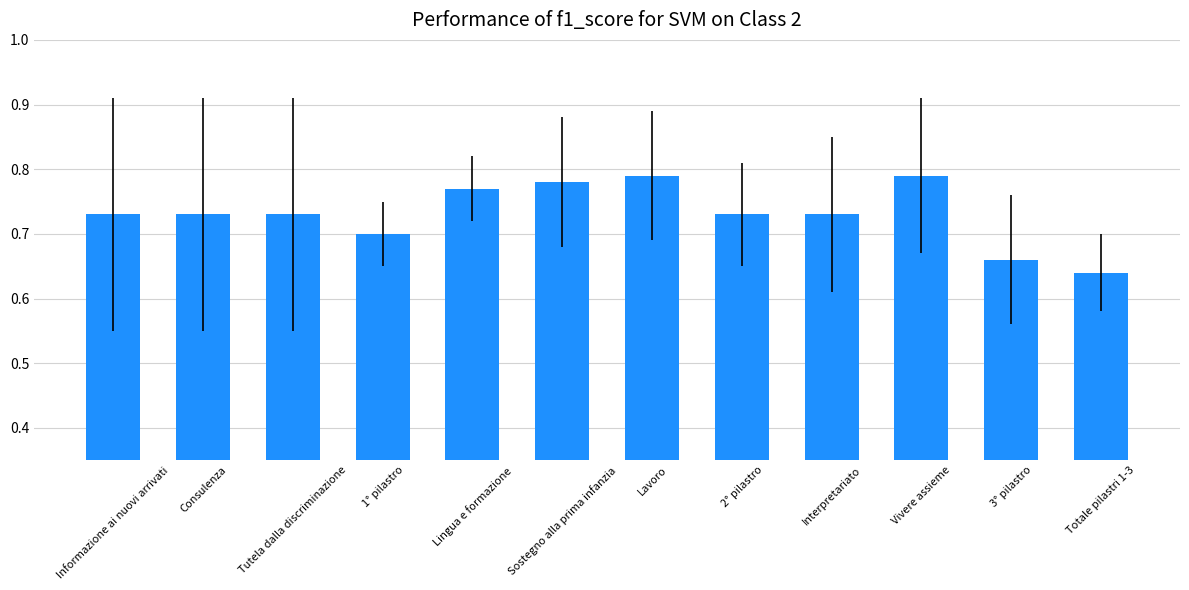

True or false: the data shows 1.1 at Lingua e formazione.

False